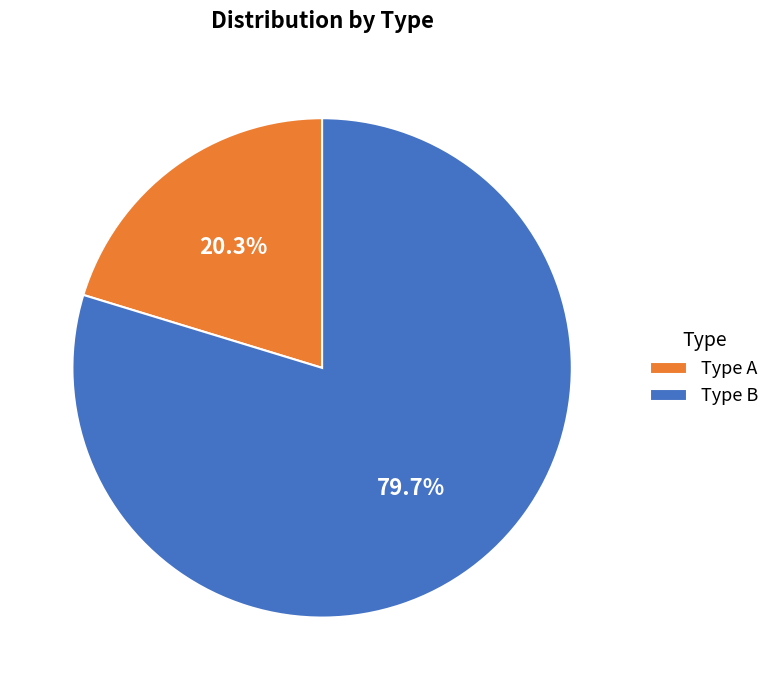

What is the largest slice in the pie chart?

Type B